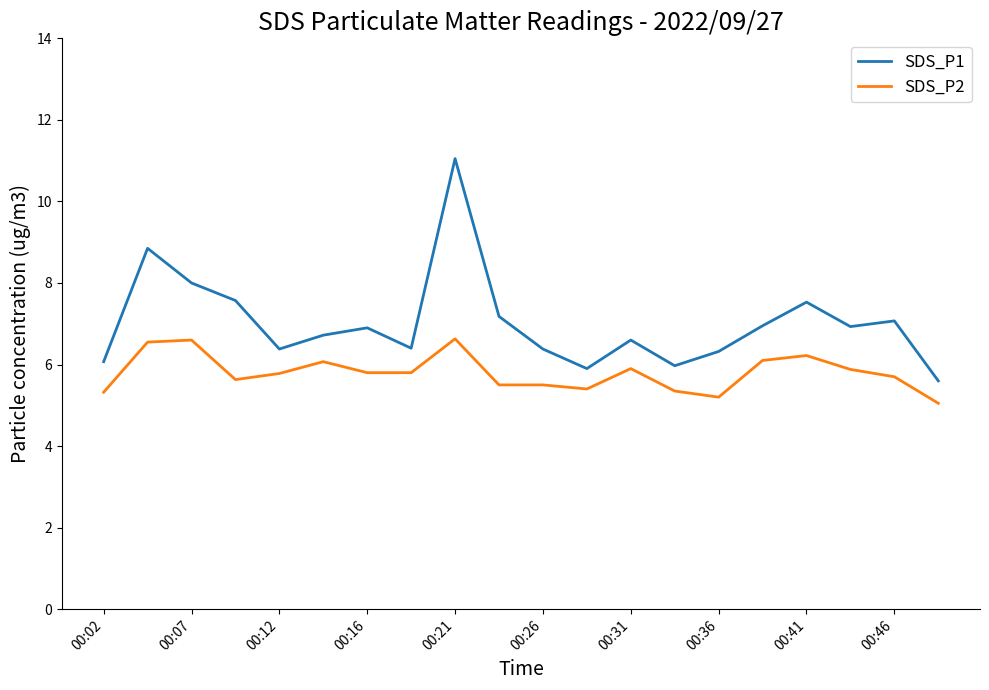

True or false: SDS_P2 and SDS_P1 cross at least once.

False